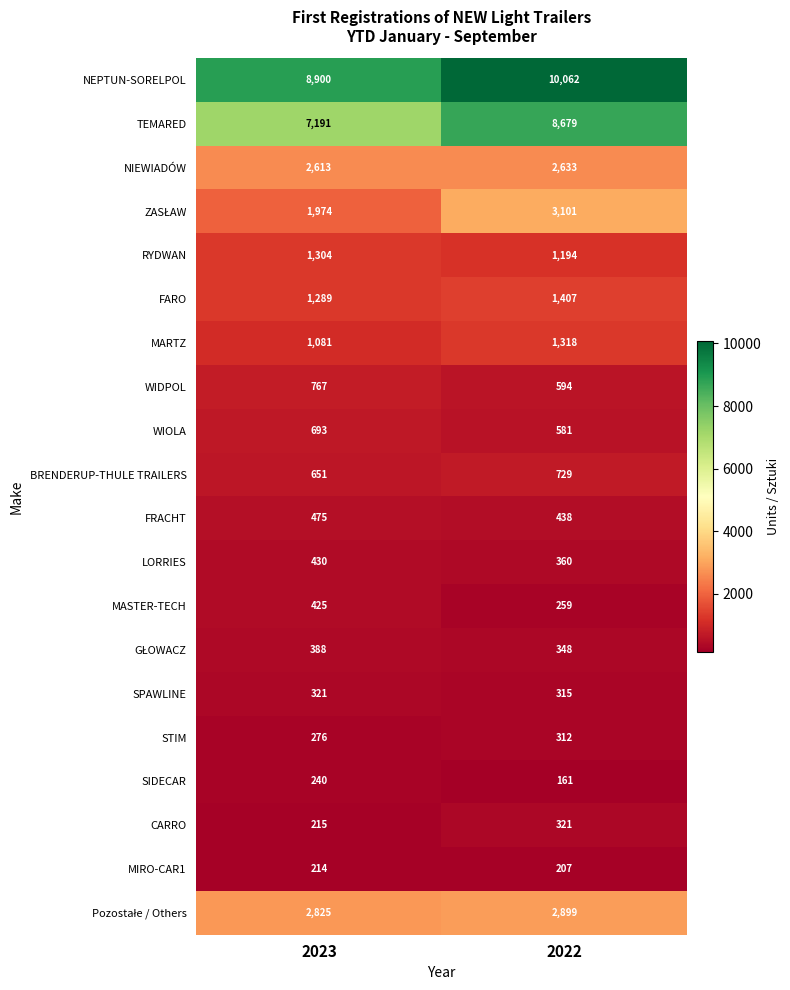

What is the spread (max minus min) of values at 2023?

8686